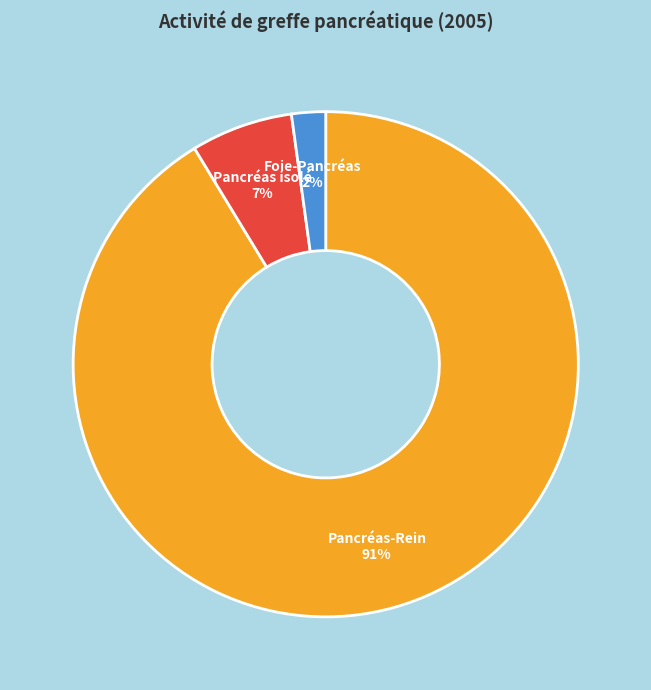

Which has a higher value, Foie-Pancréas or Pancréas isolé?

Pancréas isolé